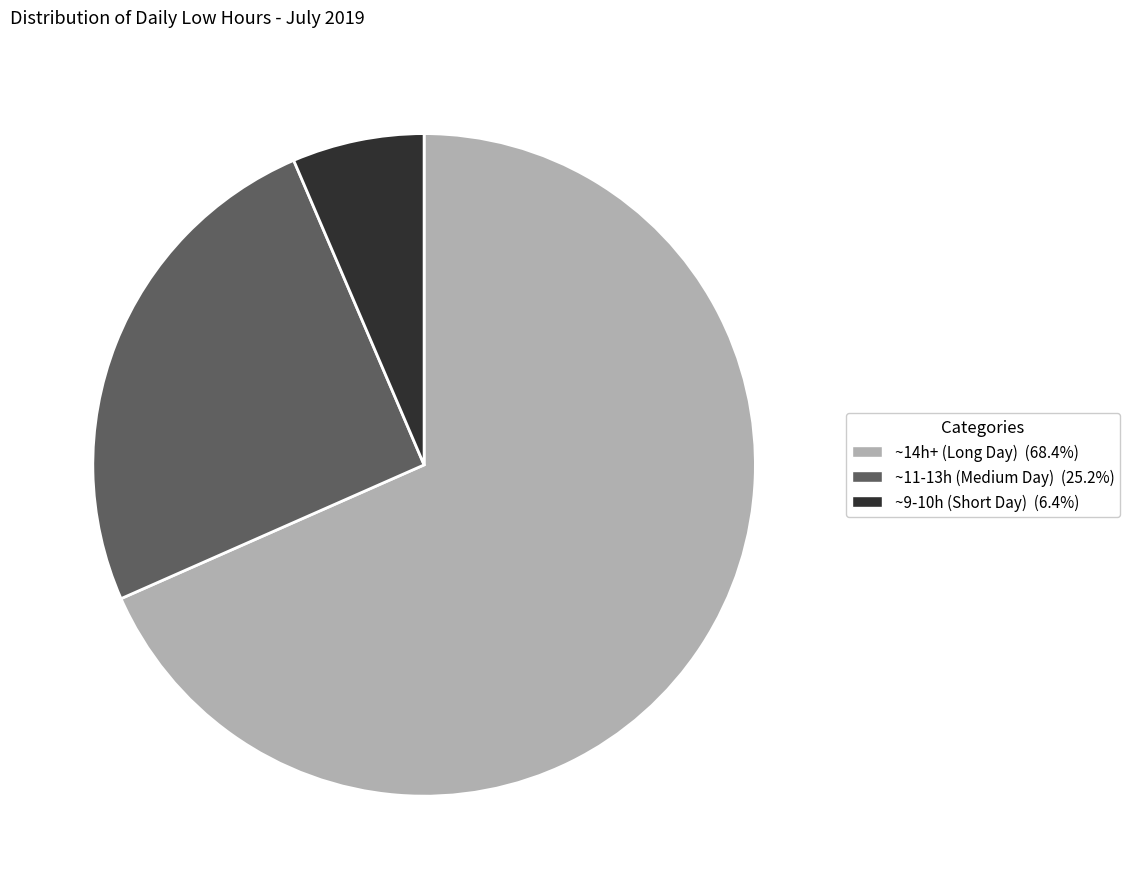

Do ~14h+ (Long Day) (68.4%) and ~9-10h (Short Day) (6.4%) together represent more than half of the pie?

Yes